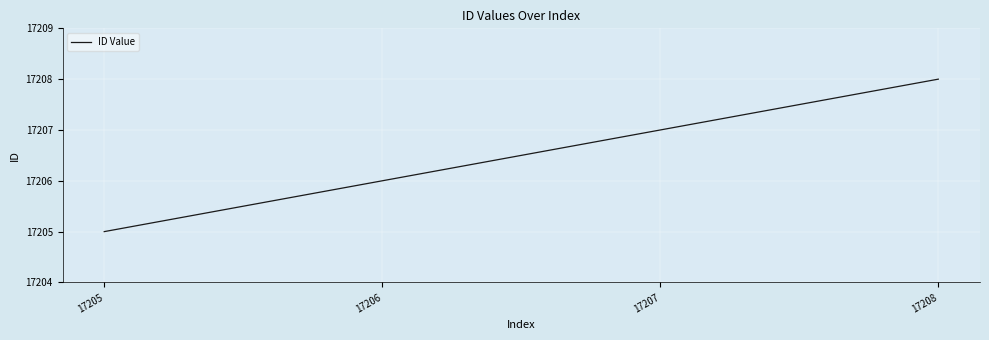

How many values are between 17206 and 17208?

3